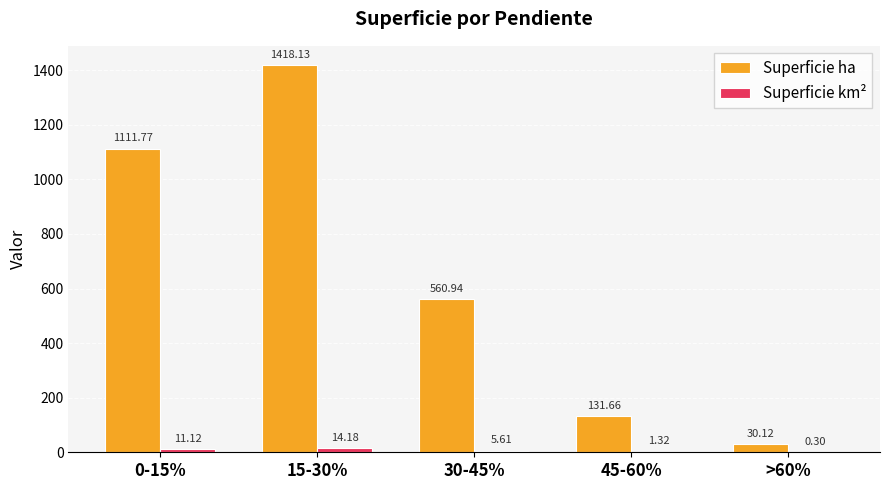

Does the chart contain stacked bars?

No